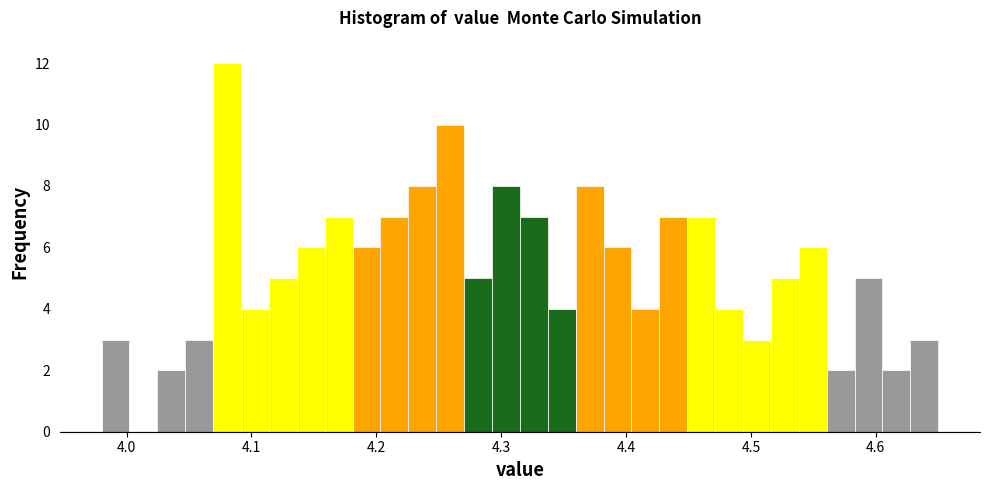

Read against the x-axis, roughly where is the centre of the tallest bar?

4.08